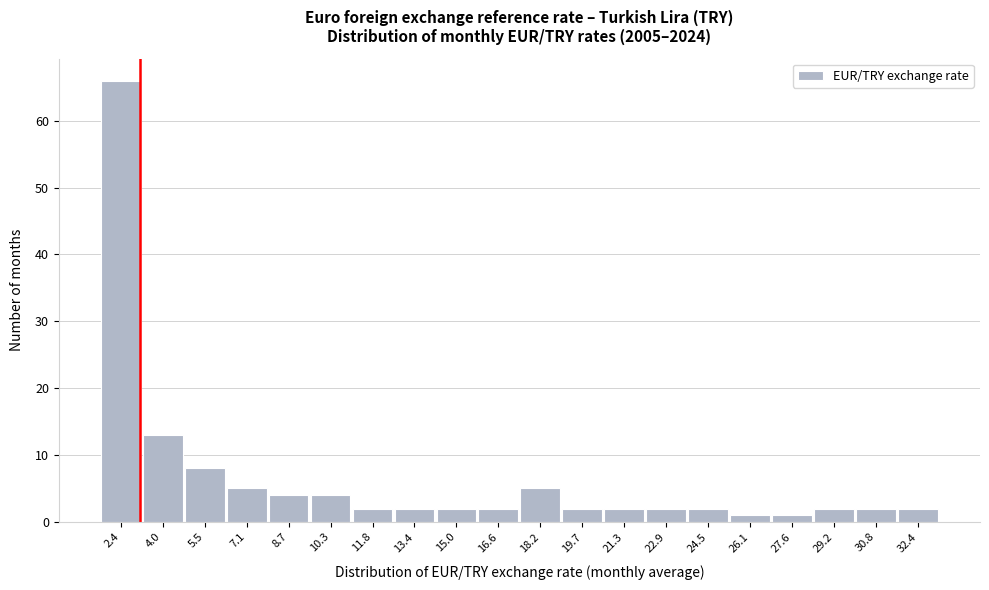

Reading left to right, transcribe this chart: for each bar, give the range it covers on the x-axis and its height. Neither the bar edges nor the heights are printed on the chart, so give them approximately, as read against the axes.

1.6 to 3.2: 66
3.2 to 4.8: 13
4.8 to 6.4: 8
6.4 to 7.8: 5
7.8 to 9.4: 4
9.4 to 11.0: 4
11.0 to 12.6: 2
12.6 to 14.2: 2
14.2 to 15.8: 2
15.8 to 17.4: 2
17.4 to 19.0: 5
19.0 to 20.6: 2
20.6 to 22.2: 2
22.2 to 23.6: 2
23.6 to 25.2: 2
25.2 to 26.8: 1
26.8 to 28.4: 1
28.4 to 30.0: 2
30.0 to 31.6: 2
31.6 to 33.2: 2